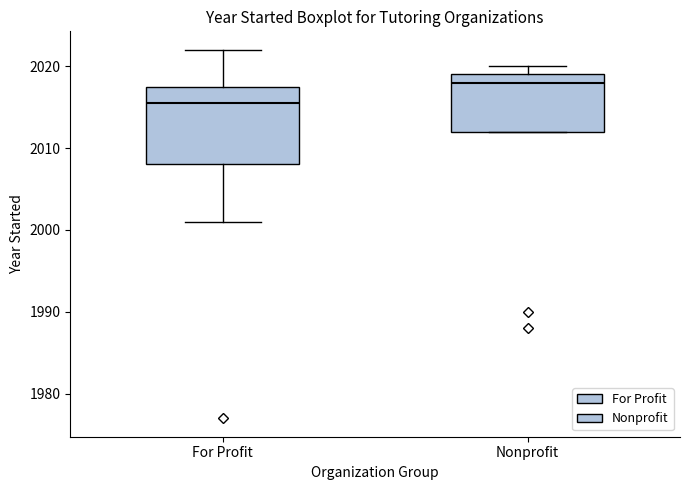

Where does the upper whisker of the box for For Profit end on the y-axis? The values are not printed on the chart, so give them approximately, as read against the axis.

2022